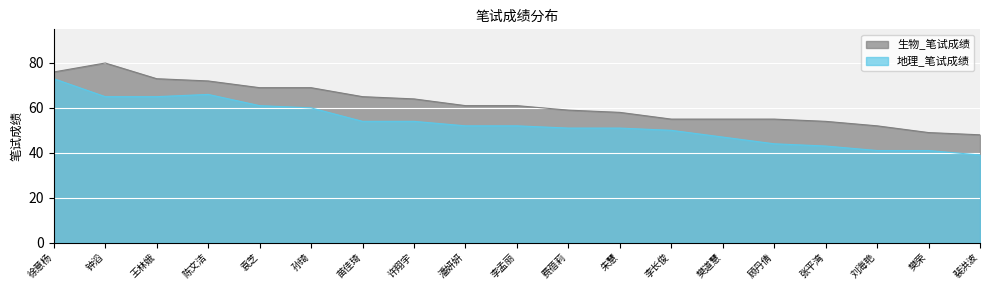

Is it true that 地理_笔试成绩 equals 11 at 樊道慧?

False